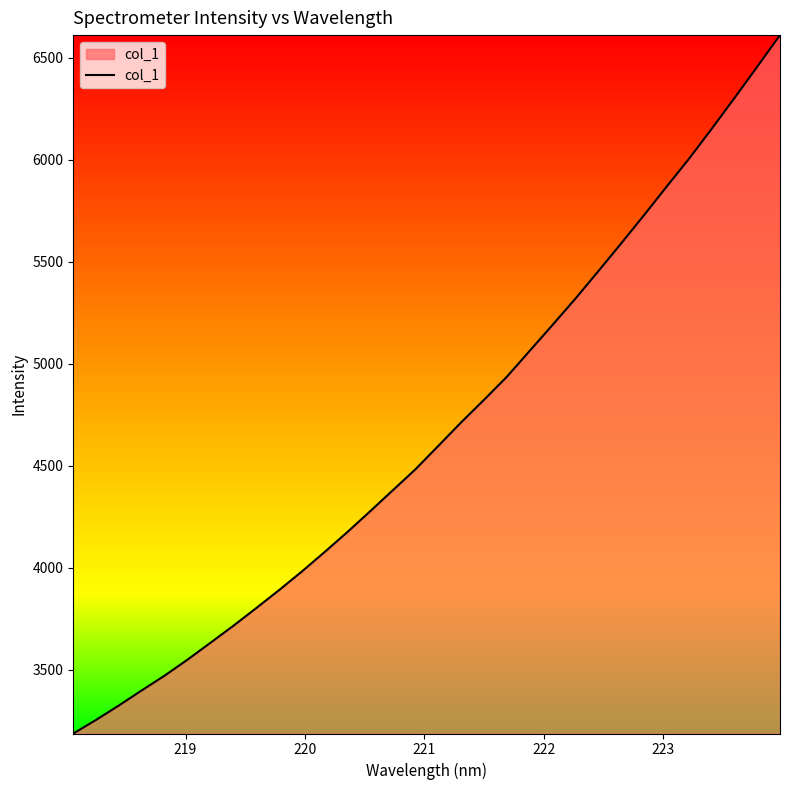

What is the difference between the maximum and minimum values?

3425.9